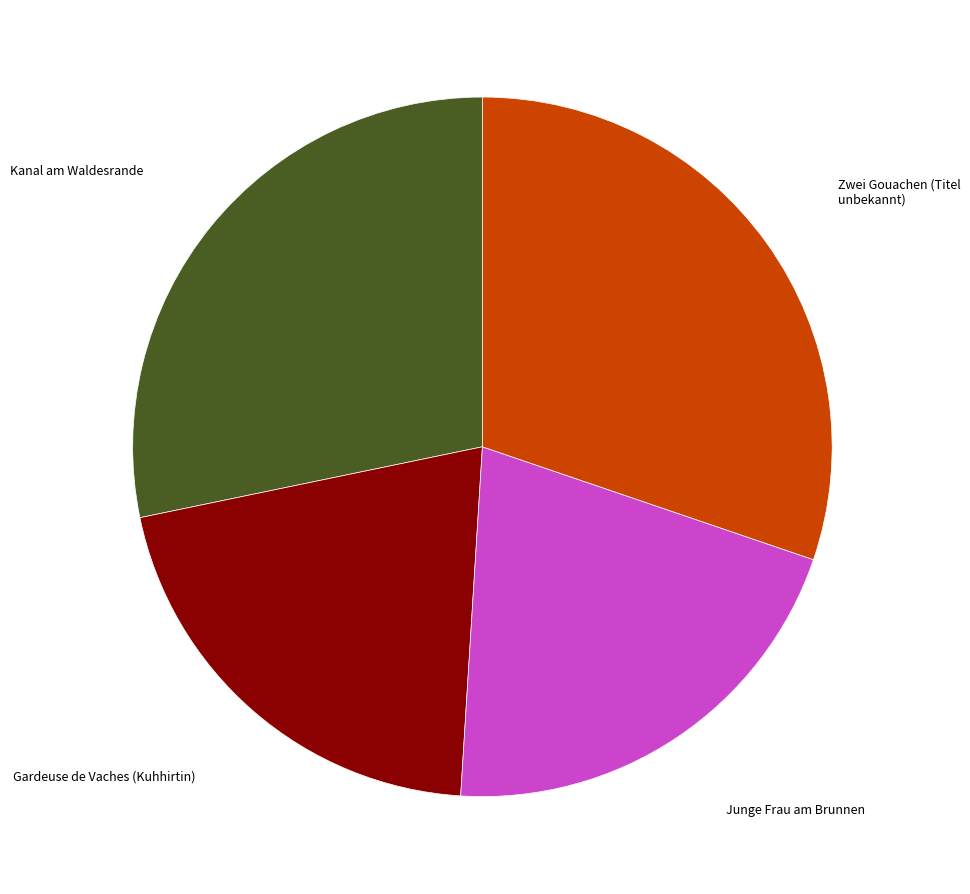

Which has a higher value, Kanal am Waldesrande or Junge Frau am Brunnen?

Kanal am Waldesrande